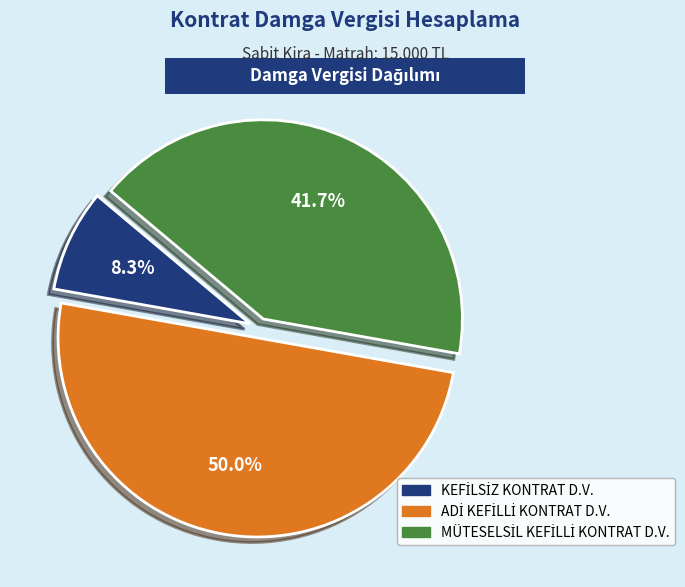

How many slices are in this pie chart?

3